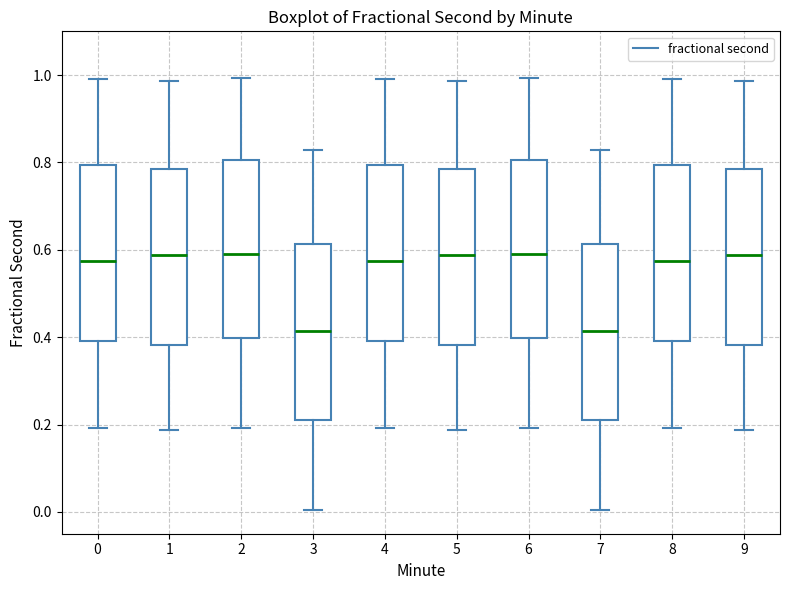

Reading left to right, read every box against the y-axis: the position of its median line, the range the box covers, and the ends of its whiskers. The values are not printed on the chart, so give them approximately, as read against the axis.

0: median 0.58, box 0.40 to 0.80, whiskers 0.20 to 1.00
1: median 0.58, box 0.38 to 0.78, whiskers 0.18 to 0.98
2: median 0.60, box 0.40 to 0.80, whiskers 0.20 to 1.00
3: median 0.42, box 0.20 to 0.62, whiskers 0.00 to 0.82
4: median 0.58, box 0.40 to 0.80, whiskers 0.20 to 1.00
5: median 0.58, box 0.38 to 0.78, whiskers 0.18 to 0.98
6: median 0.60, box 0.40 to 0.80, whiskers 0.20 to 1.00
7: median 0.42, box 0.20 to 0.62, whiskers 0.00 to 0.82
8: median 0.58, box 0.40 to 0.80, whiskers 0.20 to 1.00
9: median 0.58, box 0.38 to 0.78, whiskers 0.18 to 0.98